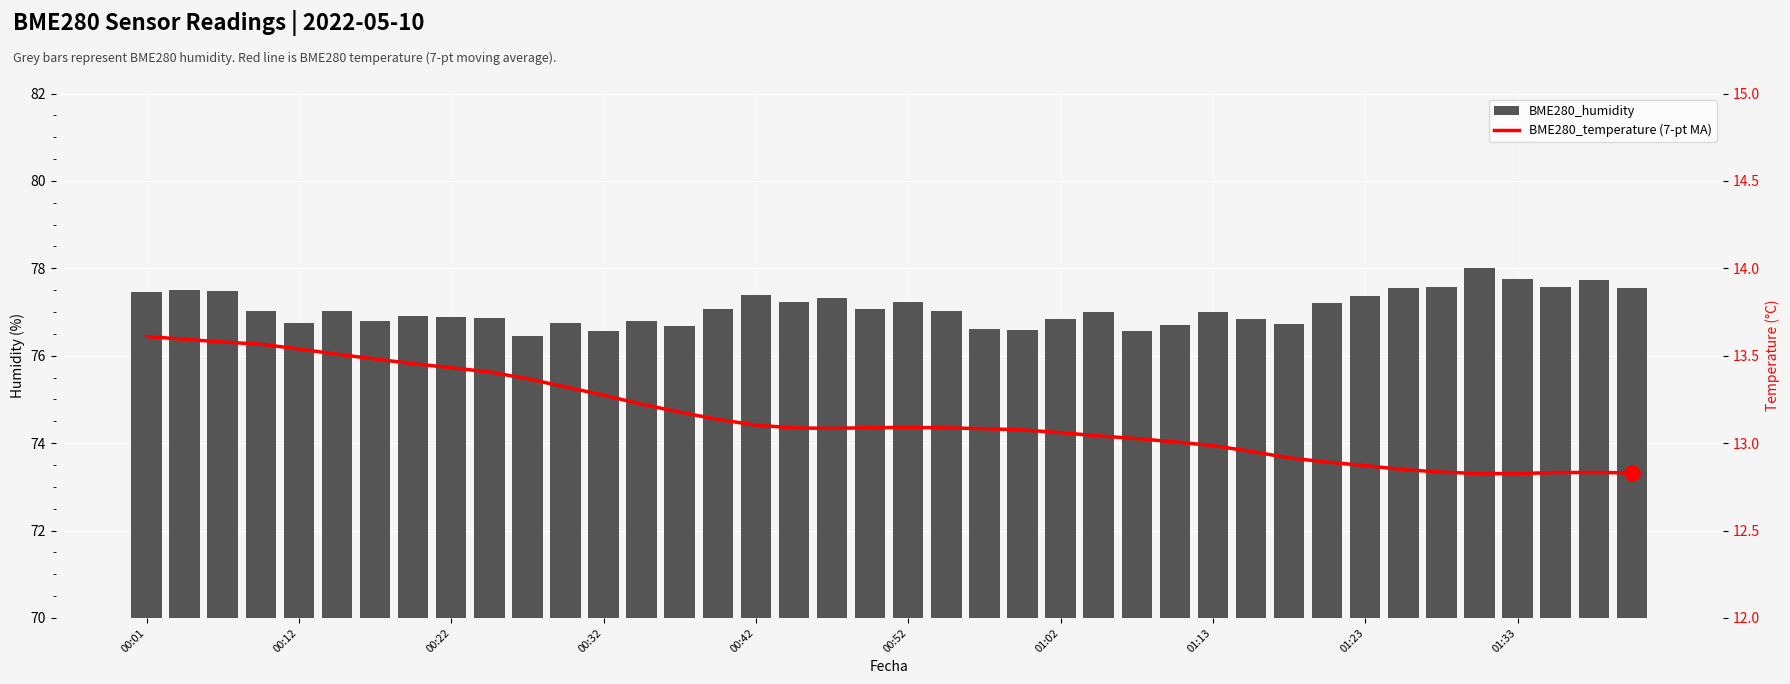

At how many categories does at least one series exceed 50?

40